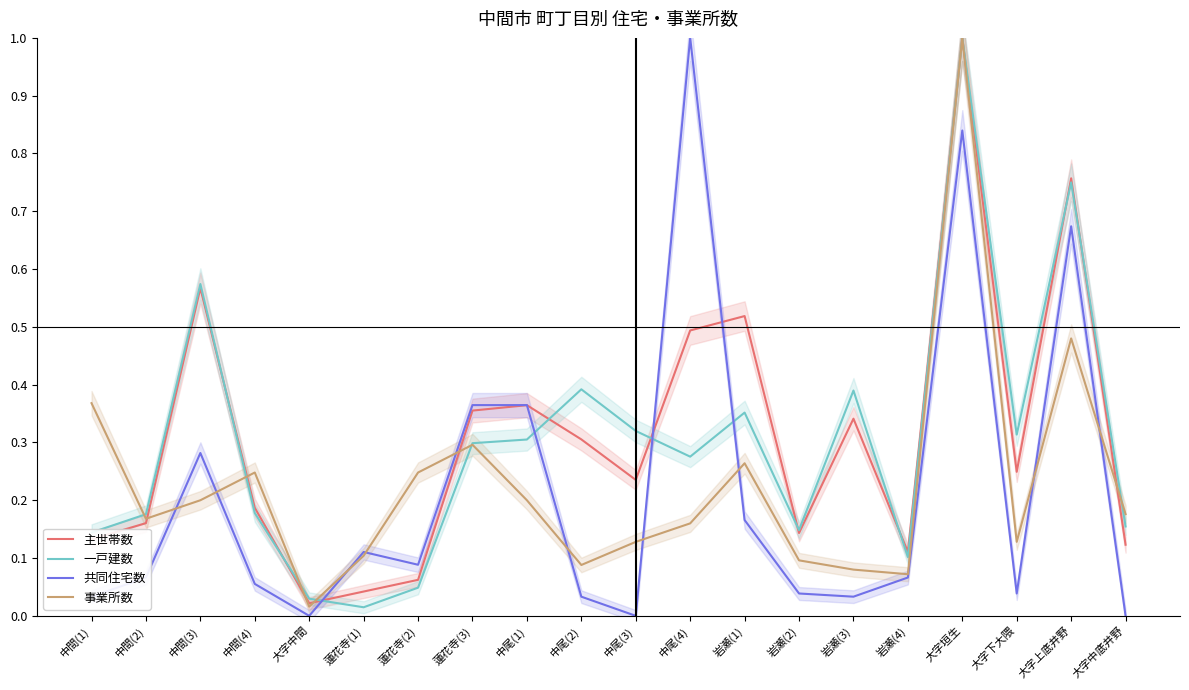

What is the maximum value for 主世帯数?

1.0